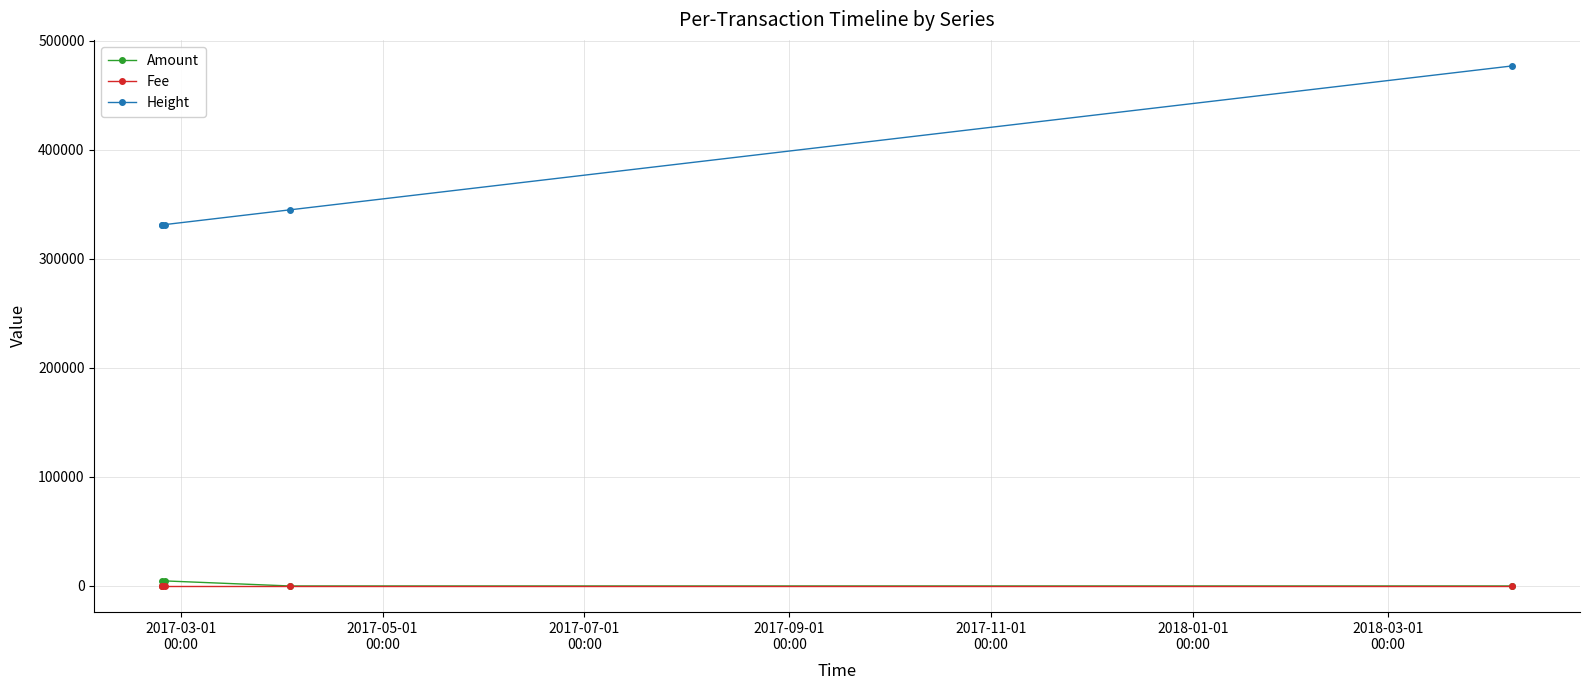

What is the average value of the Amount series?

1856.8